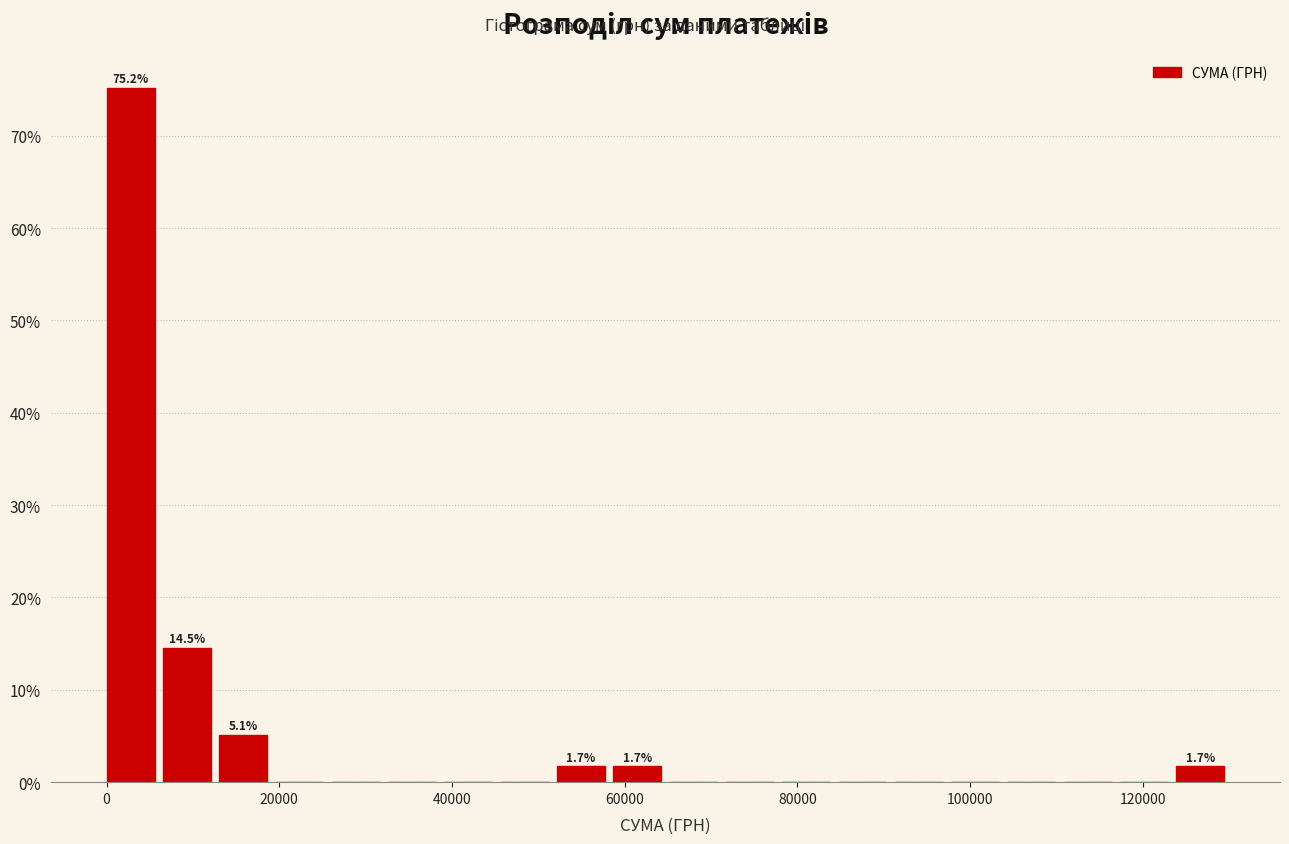

Around what value on the x-axis is the tallest bar? Give the approximate position of its centre, as read against the axis.

2000